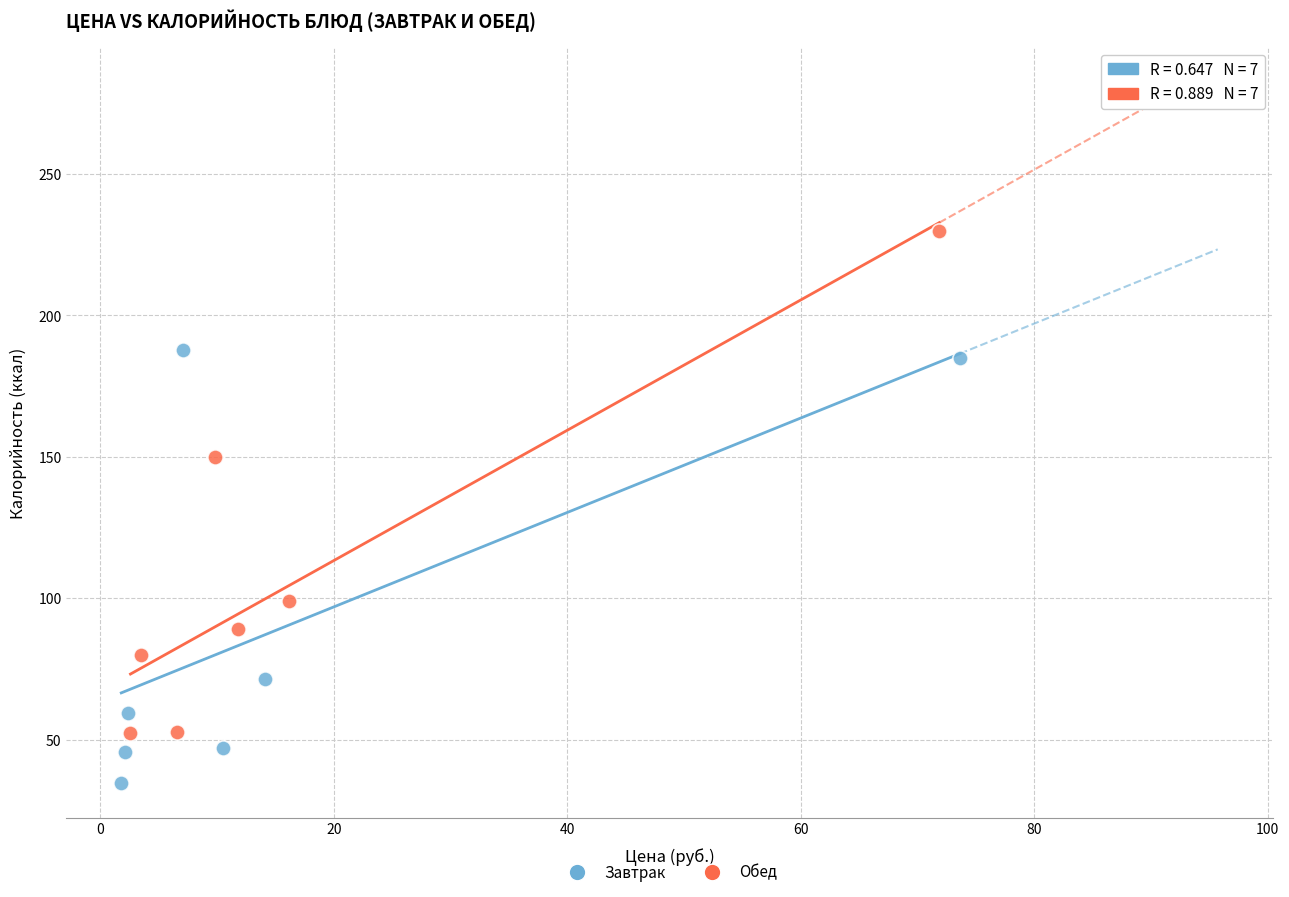

Which series reaches the minimum Y coordinate?

Завтрак